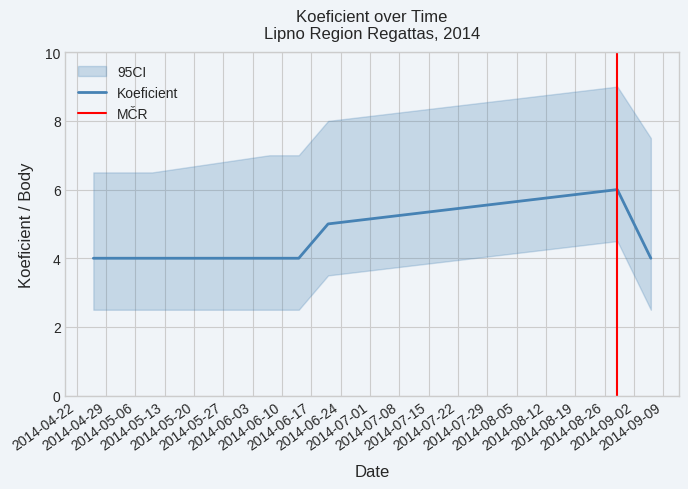

Rank the categories by value from lowest to highest.

2014-04-26, 2014-05-10, 2014-06-07, 2014-06-14, 2014-09-06, 2014-06-21, 2014-08-29